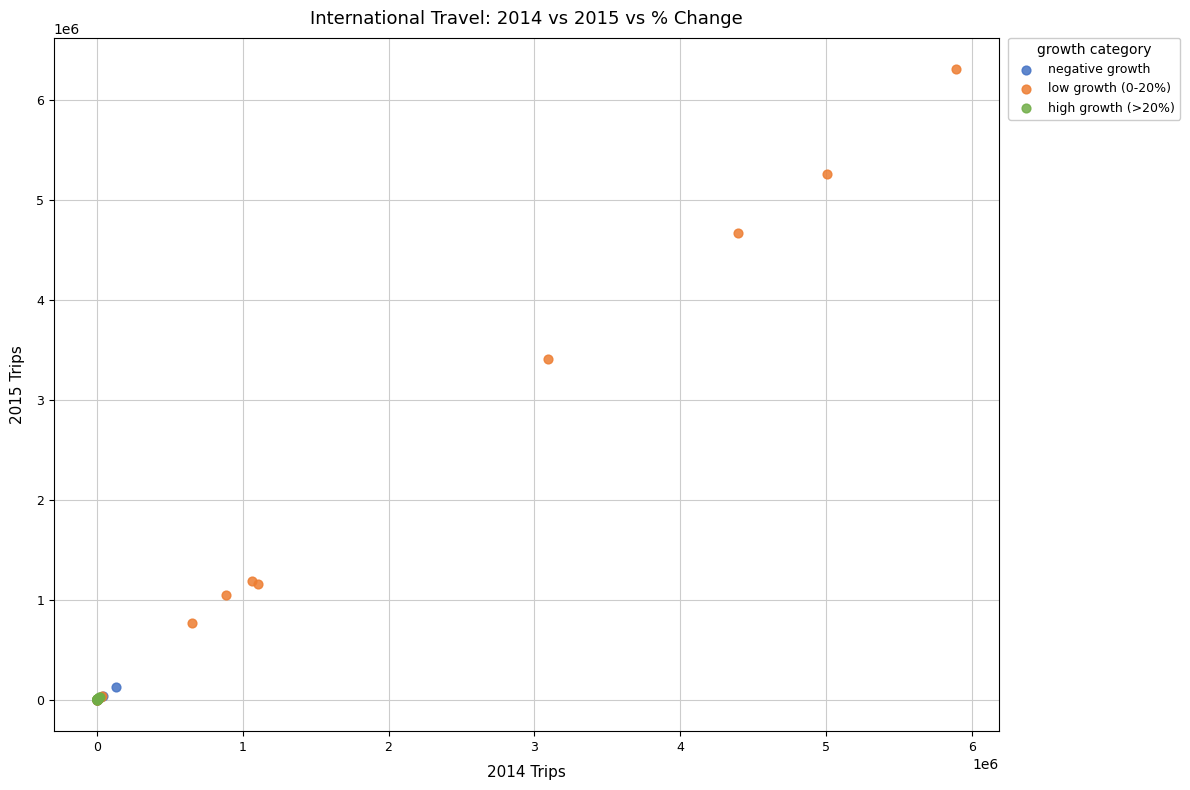

Which series has the largest Y range (max minus min)?

low growth (0-20%)